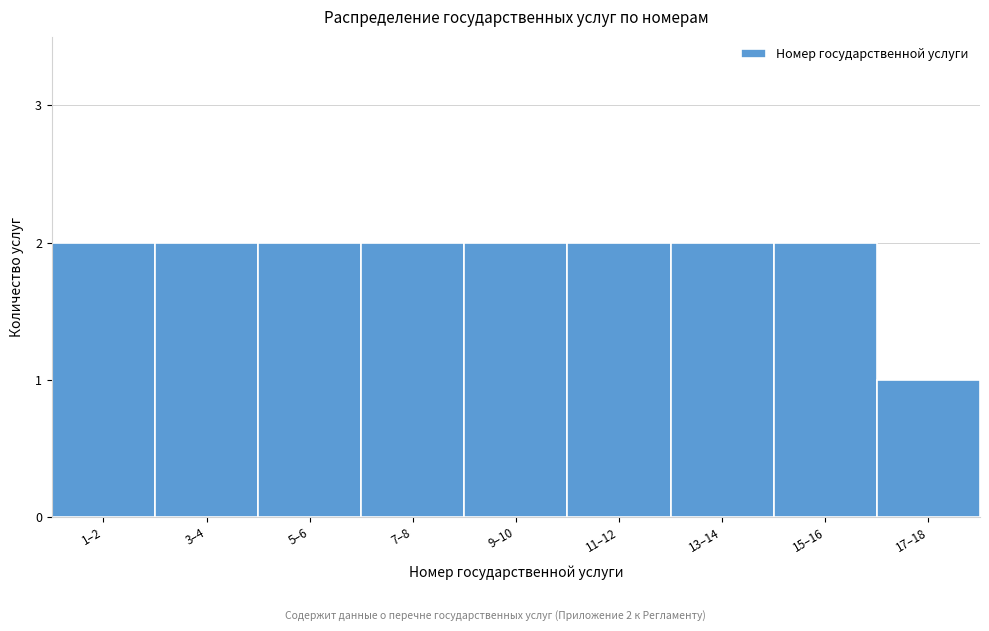

Reading left to right, transcribe all the data shown in this chart.

2	2	2	2	2	2	2	2	1